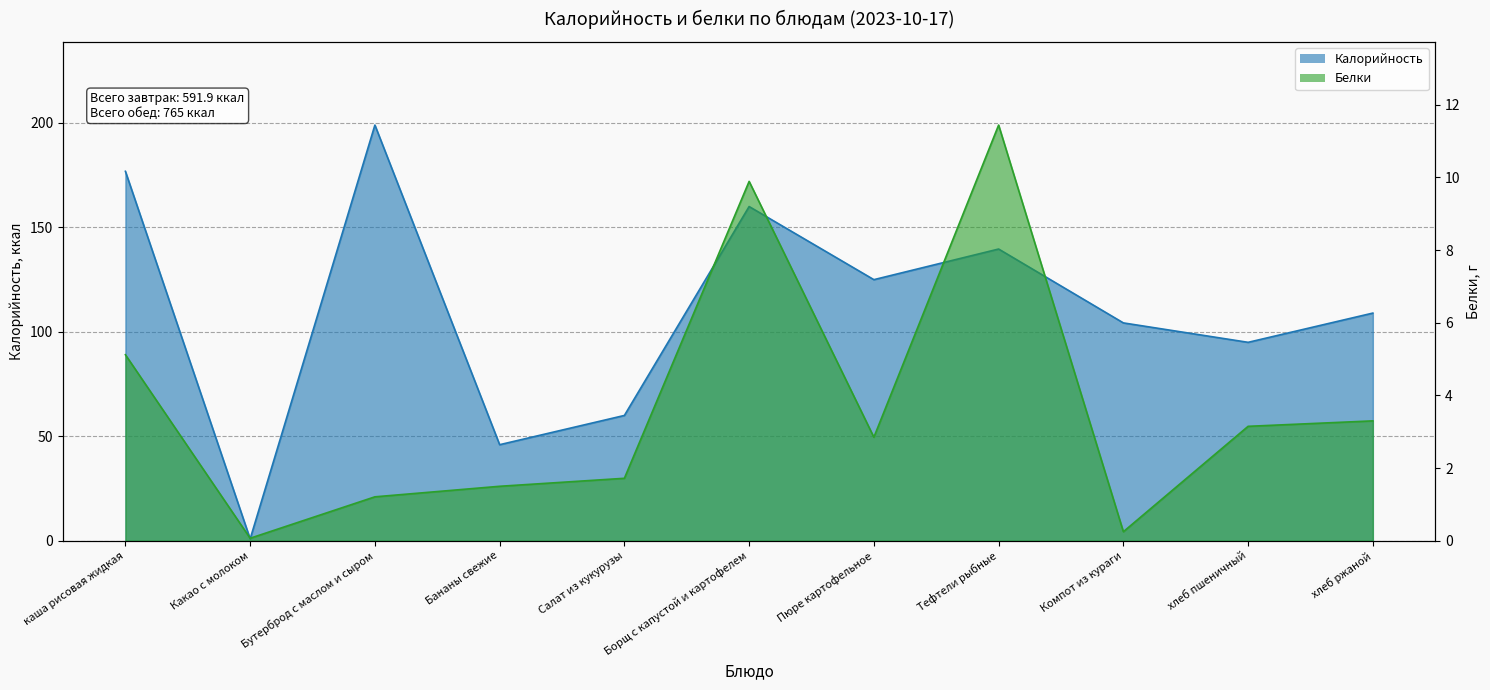

The value of Белки at Салат из кукурузы is 1.7. True or false?

True